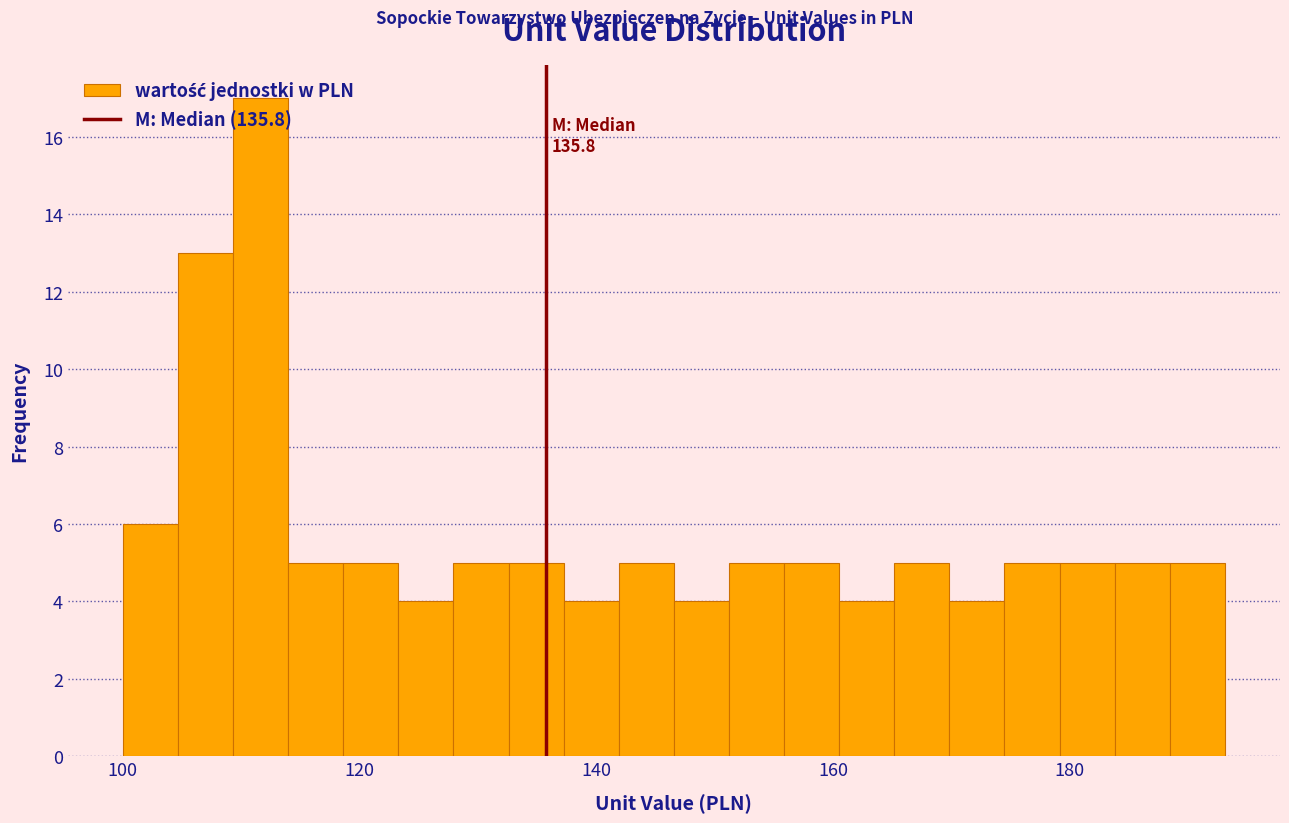

Read against the x-axis, roughly where is the centre of the tallest bar?

112